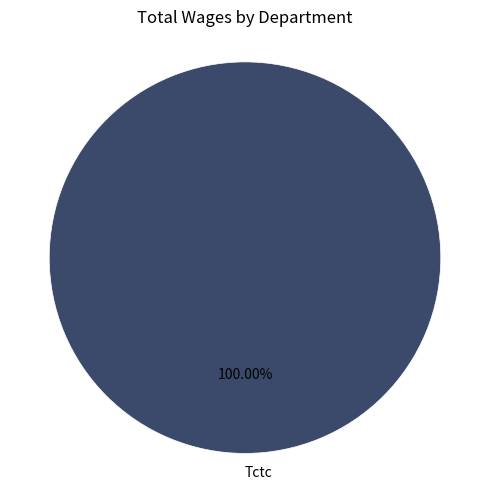

How many slices are in this pie chart?

1